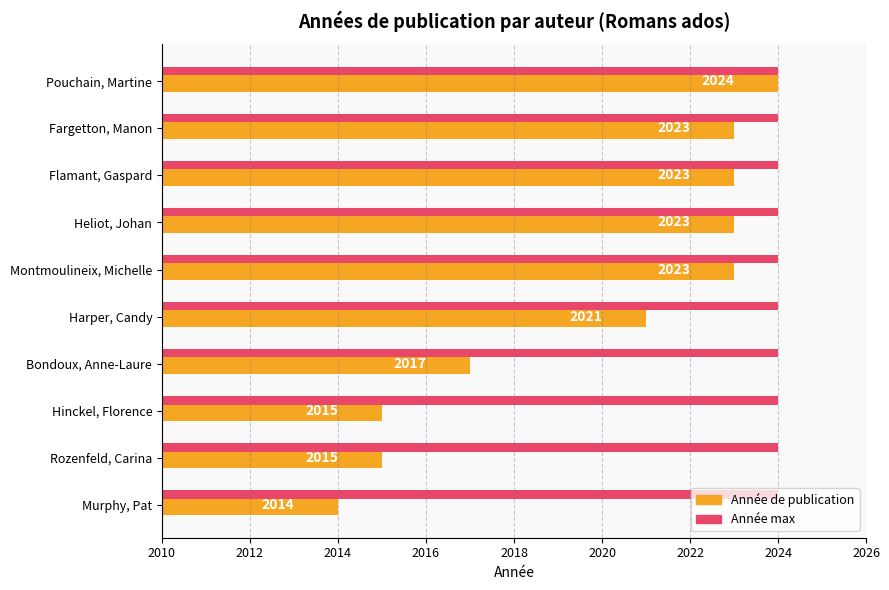

What is the greatest value displayed?

2024